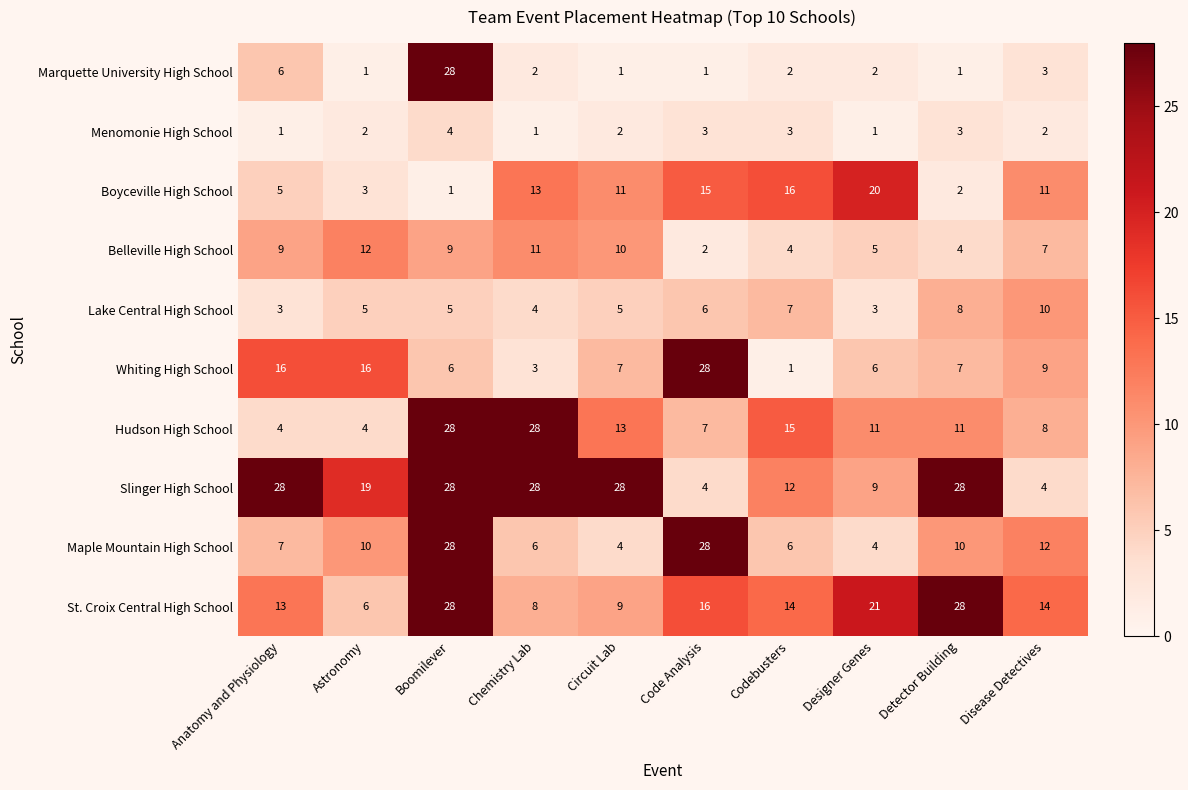

Rank the series at Circuit Lab from highest to lowest value.

Slinger High School, Hudson High School, Boyceville High School, Belleville High School, St. Croix Central High School, Whiting High School, Lake Central High School, Maple Mountain High School, Menomonie High School, Marquette University High School